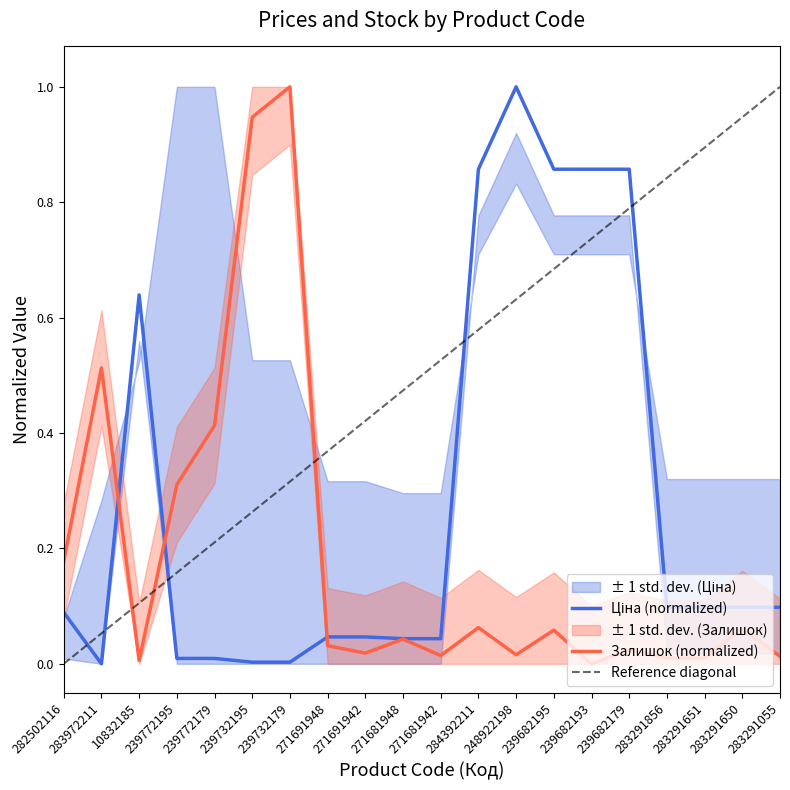

The value of Залишок at 284392211 is 0.0. True or false?

False